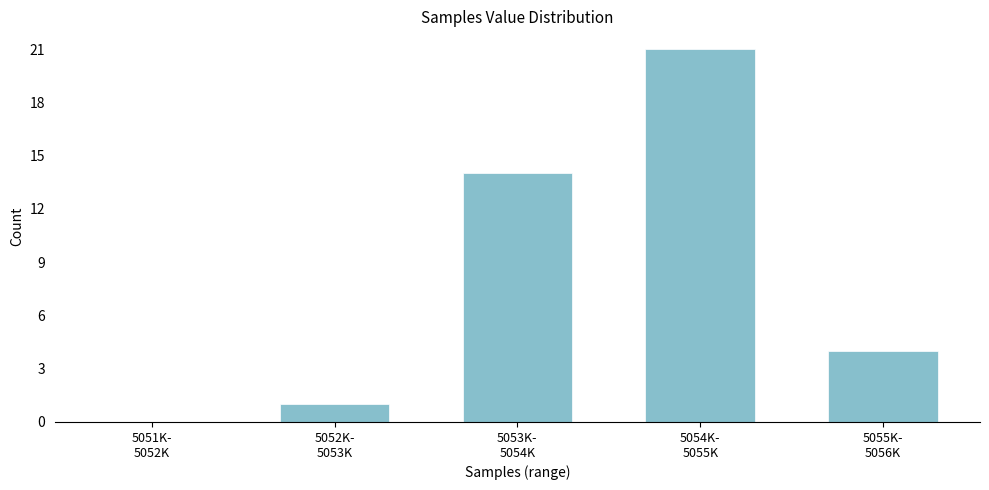

What is the greatest value displayed?

21